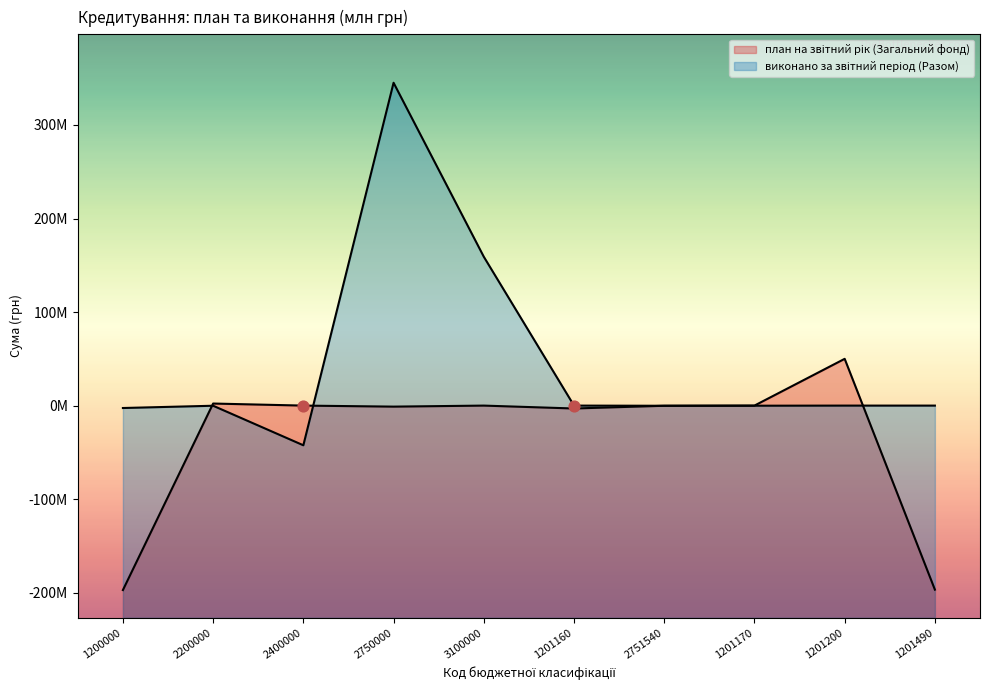

Which series reaches the minimum Y coordinate?

план на звітний рік (Загальний фонд)